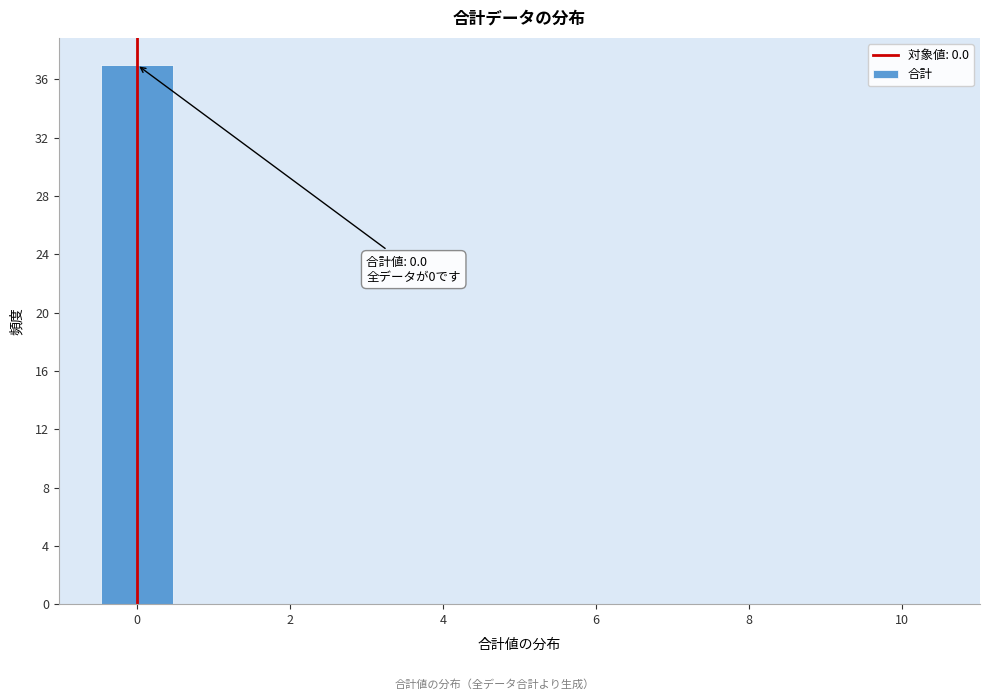

Over which range of the x-axis is the bar tallest?

-0.5 to 0.5